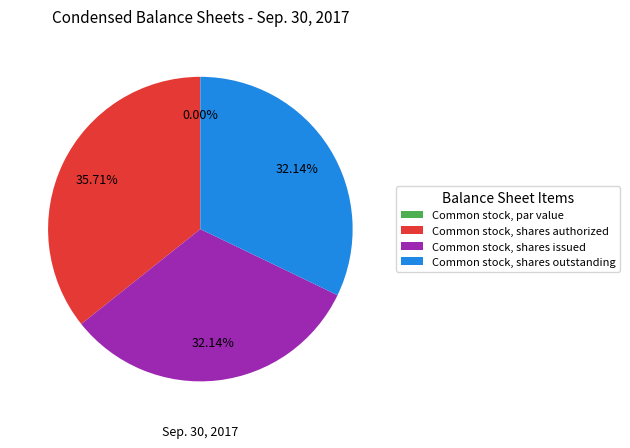

Is it true that Common stock, shares outstanding is 19% of the pie?

False